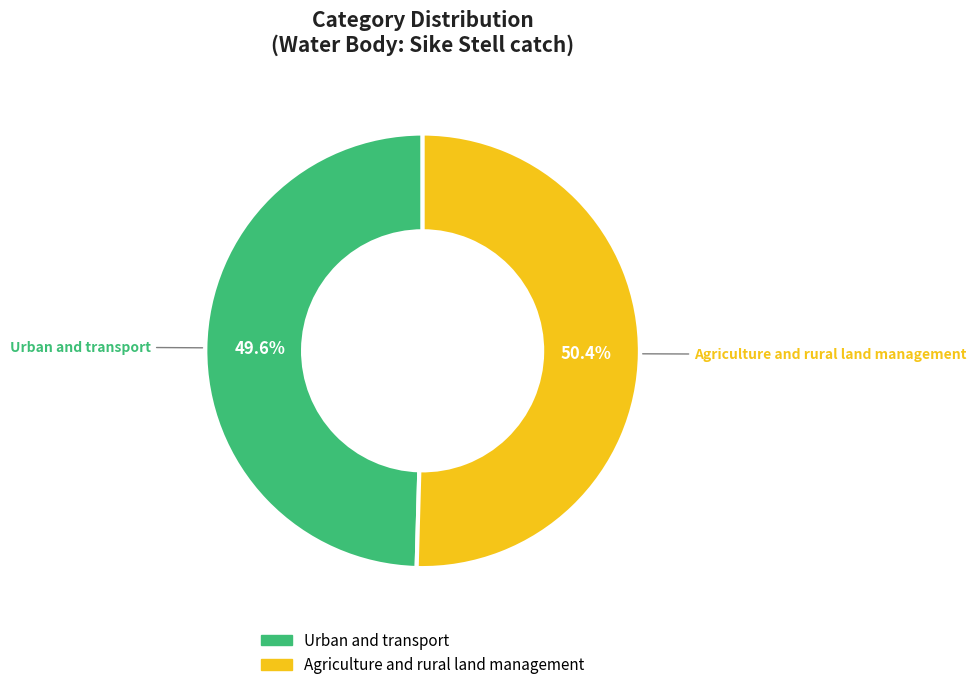

Rank the categories by value from lowest to highest.

Urban and transport, Agriculture and rural land management